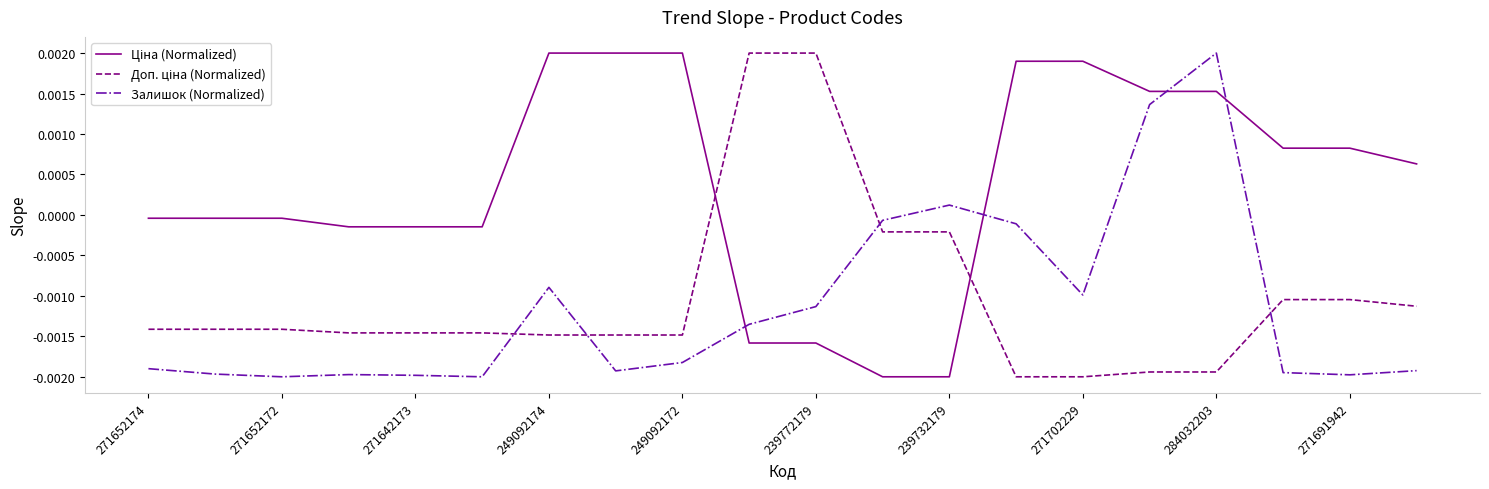

Does the chart have visible grid lines?

No